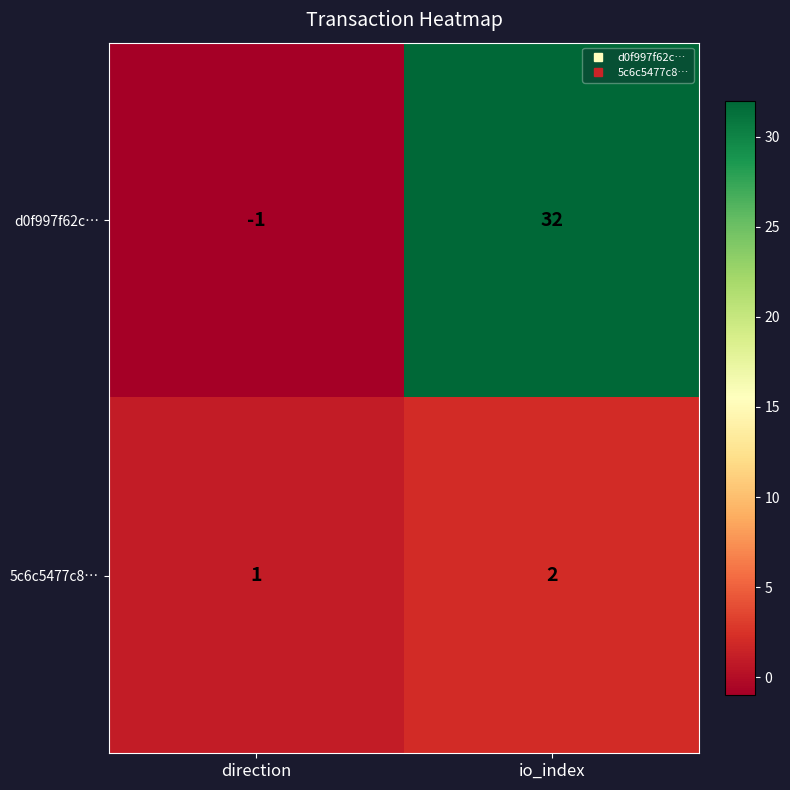

What is the sum of all 5c6c5477c8… values?

3